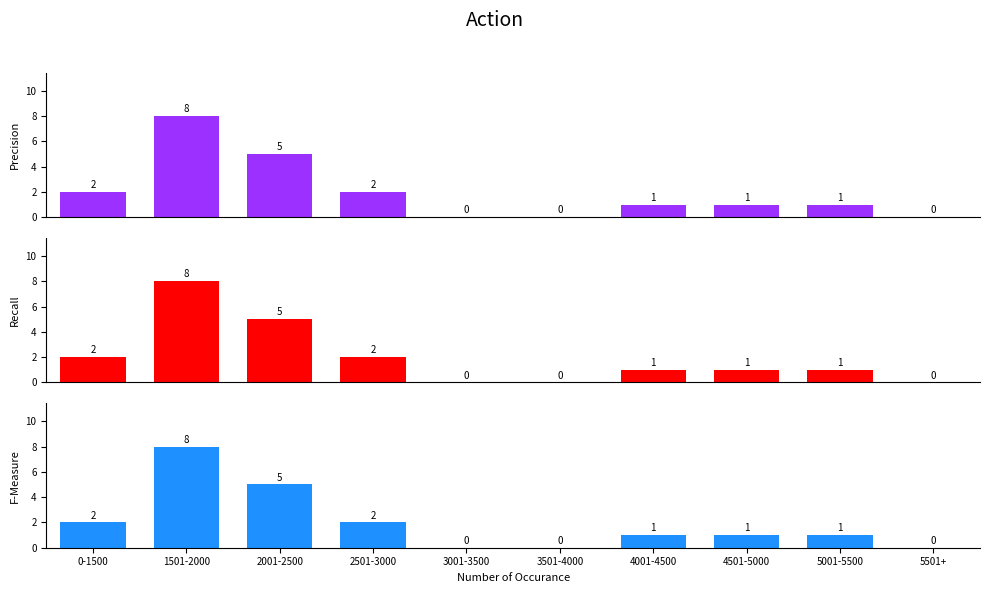

Which label corresponds to the largest value in the chart?

1501-2000